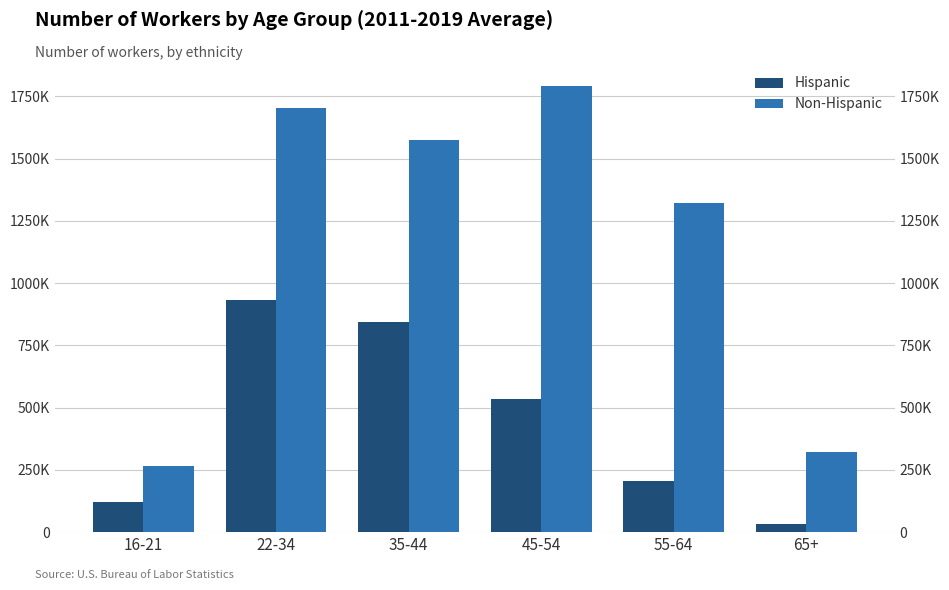

Reading left to right, extract all data points from this chart.

Hispanic: 121400	930700	842200	535000	203100	32700
Non-Hispanic: 267100	1702200	1574600	1790900	1320000	322700